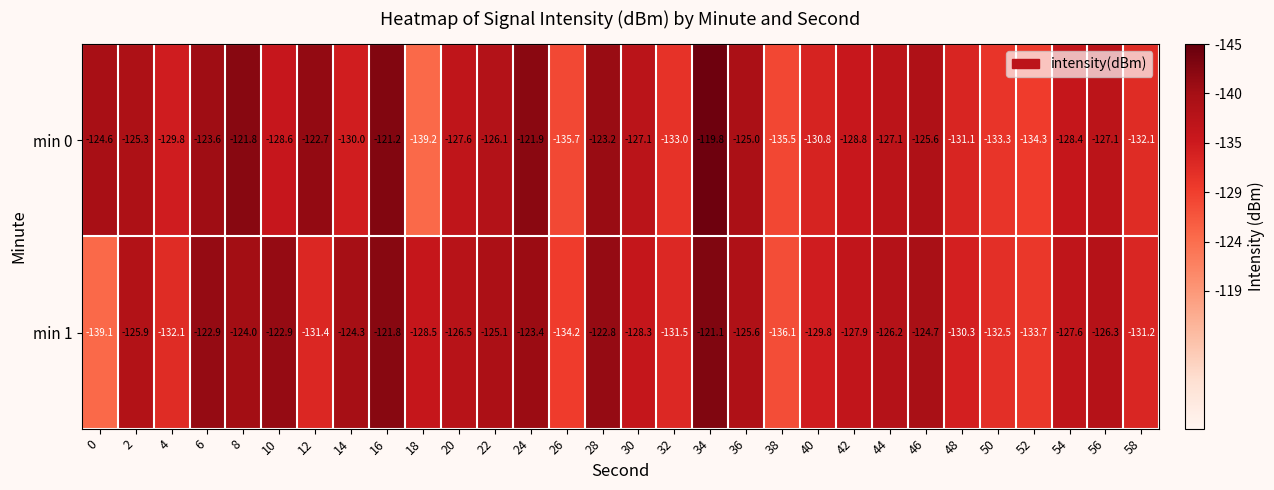

What is the average value of the min 1 series?

-127.9